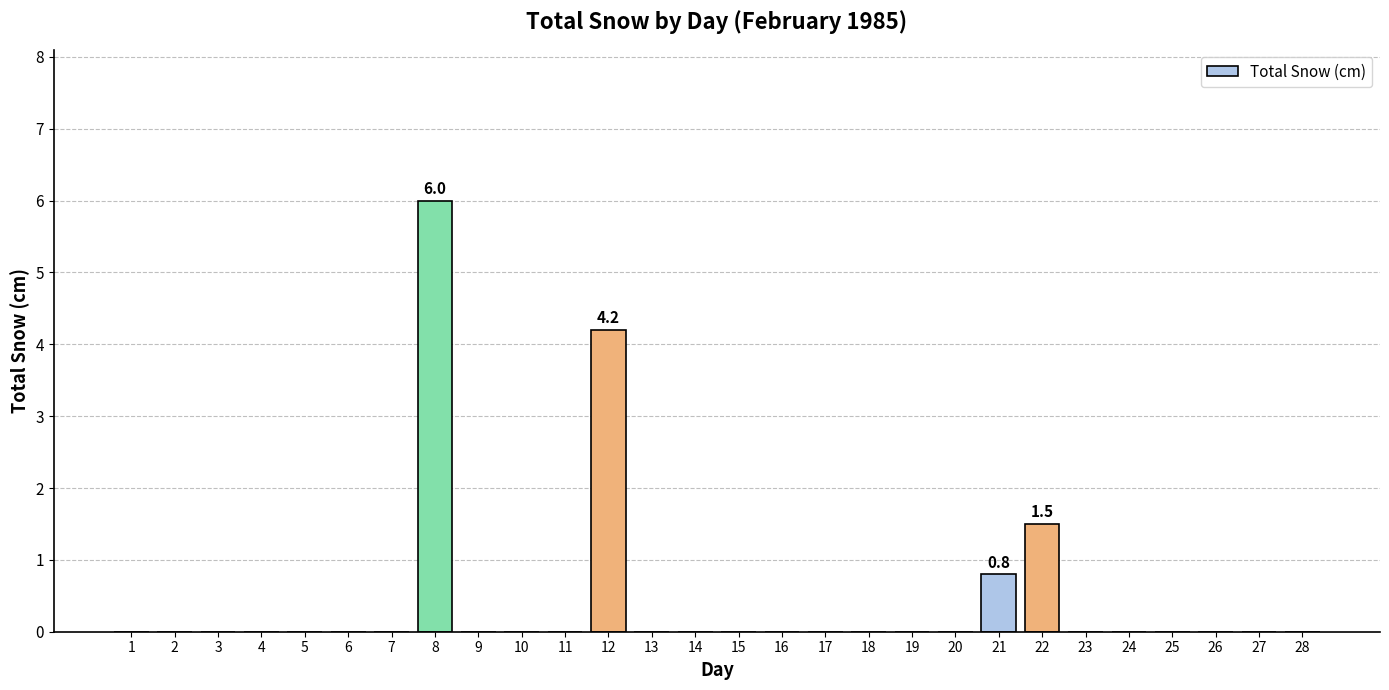

What is the maximum value shown in the chart?

6.0